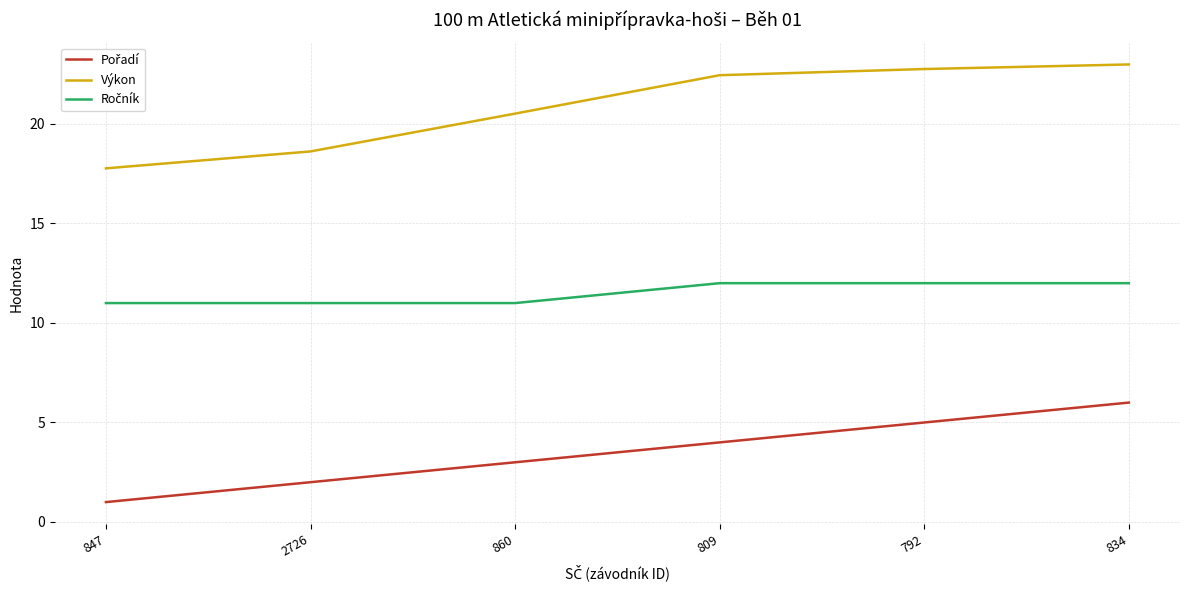

What position from the right is 847?

6